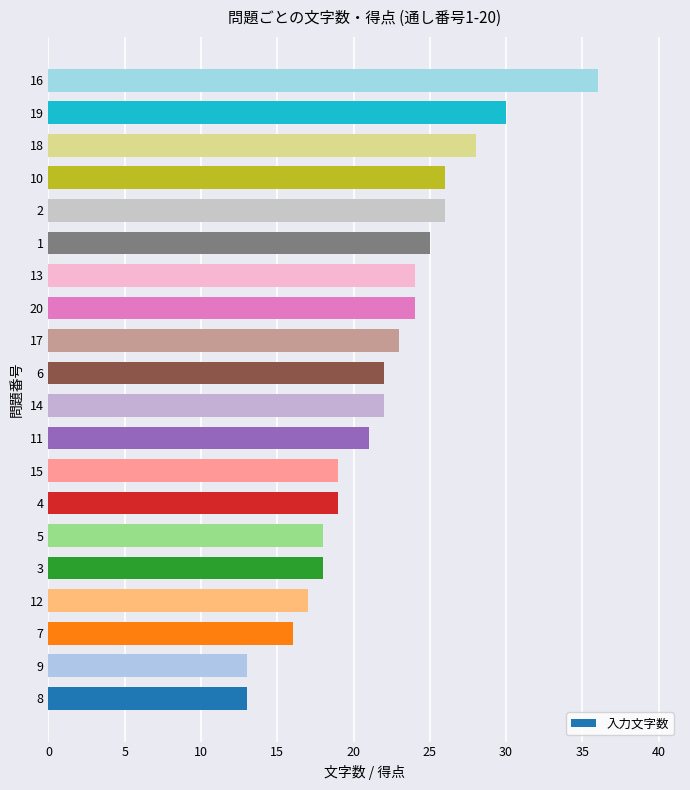

Are the bars grouped side by side (vs. stacked)?

No